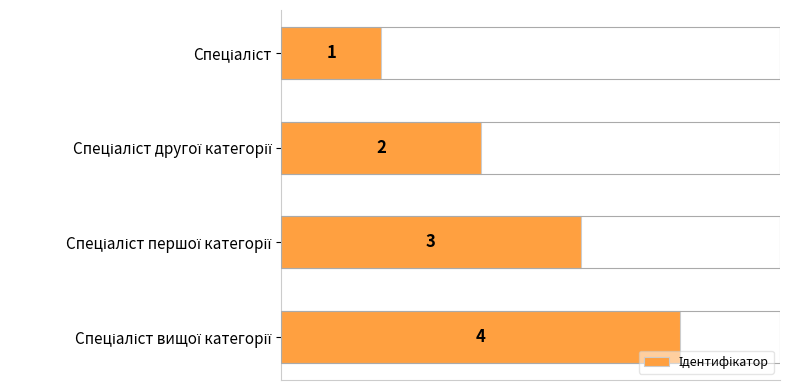

Count the values in the range 2 to 4.

3